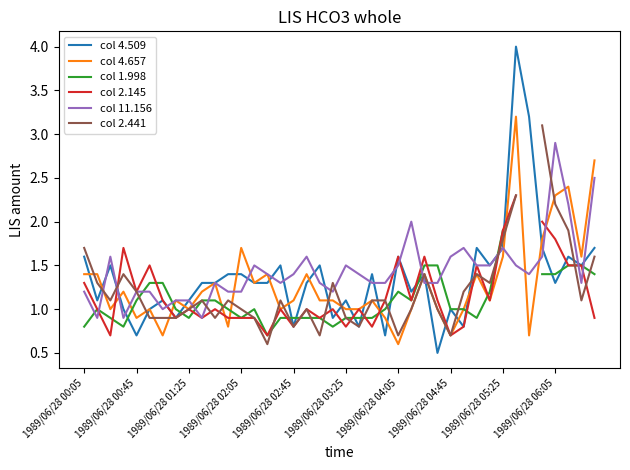

The value of col 4.509 at 1989/06/28 00:45 is 1.1. True or false?

False